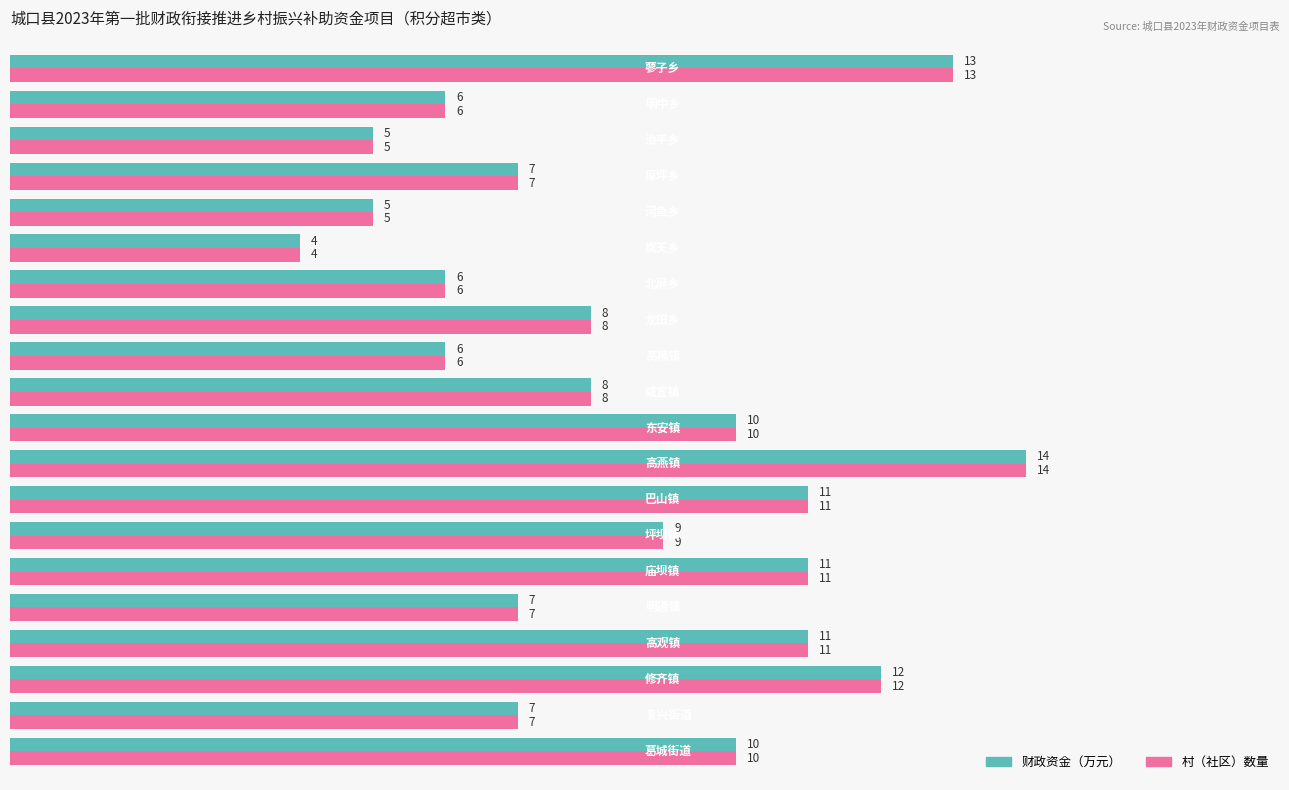

How many series are shown in this chart?

2